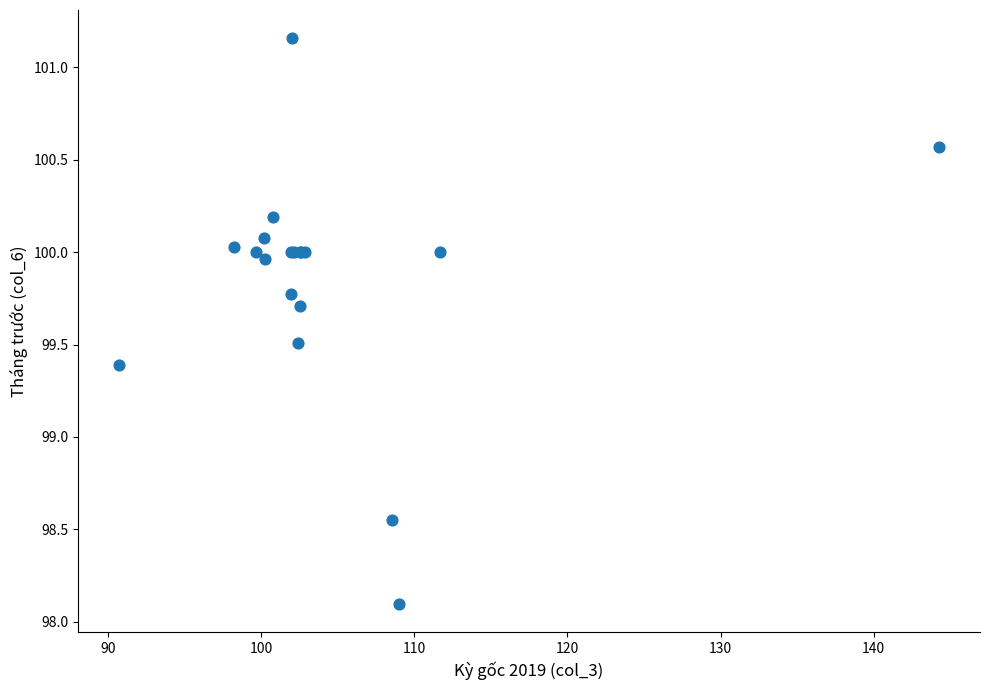

What Y value in the scatter plot is closest to 99?

99.4